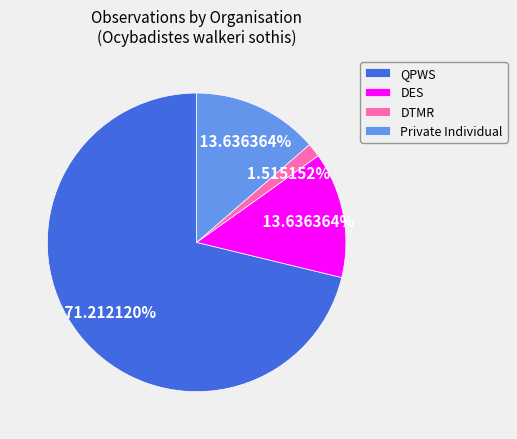

To the nearest percent, what is the average slice percentage?

25%